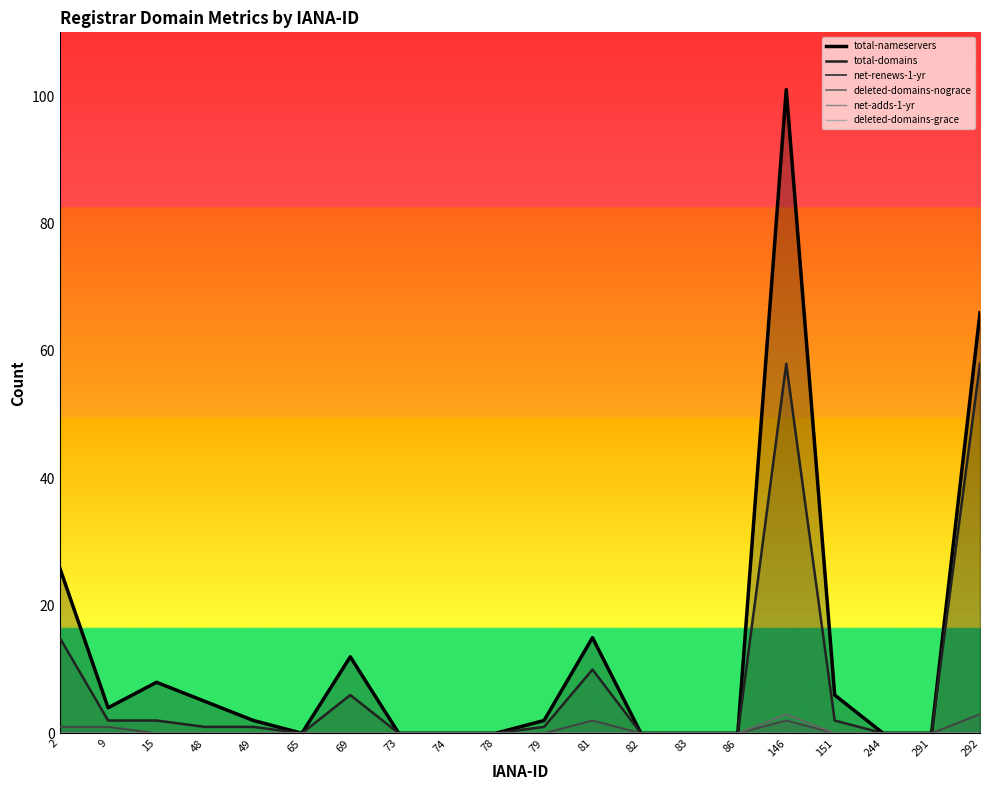

Reading left to right, what are all the values shown in this chart?

total-nameservers: 26	4	8	5	2	0	12	0	0	0	2	15	0	0	0	101	6	0	0	66
total-domains: 15	2	2	1	1	0	6	0	0	0	1	10	0	0	0	58	2	0	0	58
net-renews-1-yr: 1	1	0	0	0	0	0	0	0	0	0	2	0	0	0	2	0	0	0	3
deleted-domains-nograce: 0	0	0	0	0	0	0	0	0	0	0	0	0	0	0	3	0	0	0	0